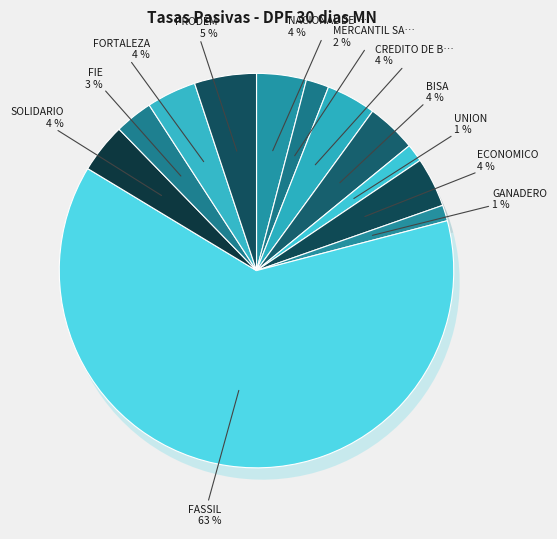

Which category has the biggest portion of the pie?

FASSIL